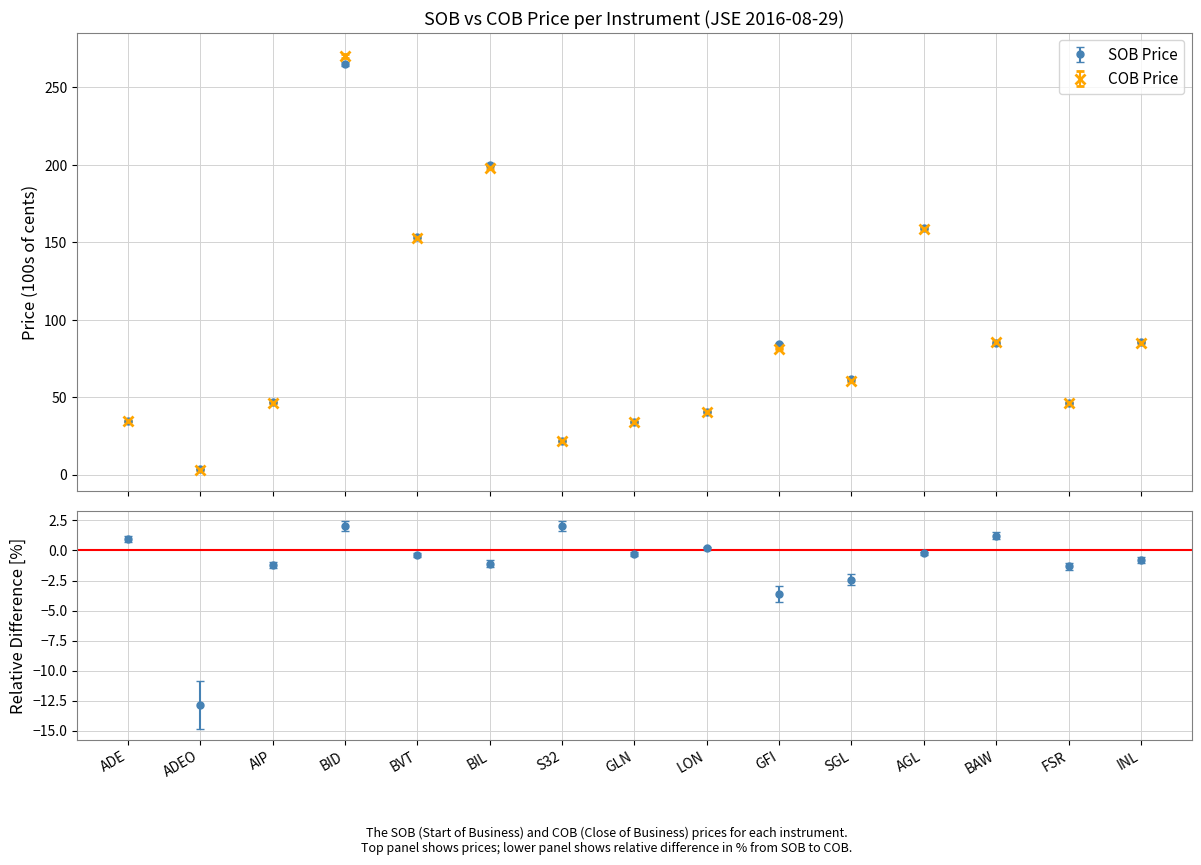

What are all the series names shown in the legend?

SOB Price, COB Price